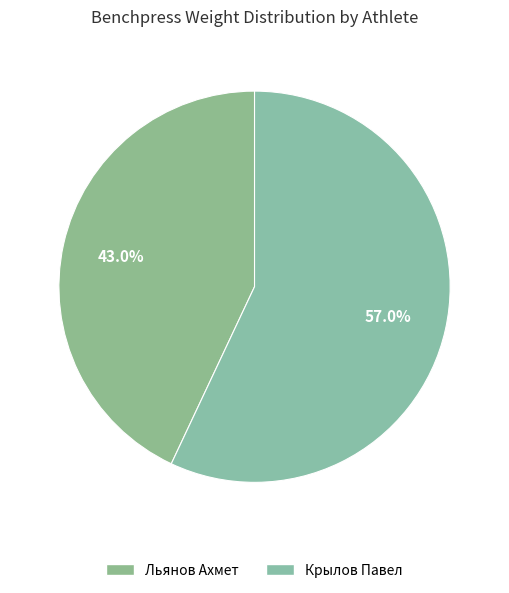

How many slices are in this pie chart?

2